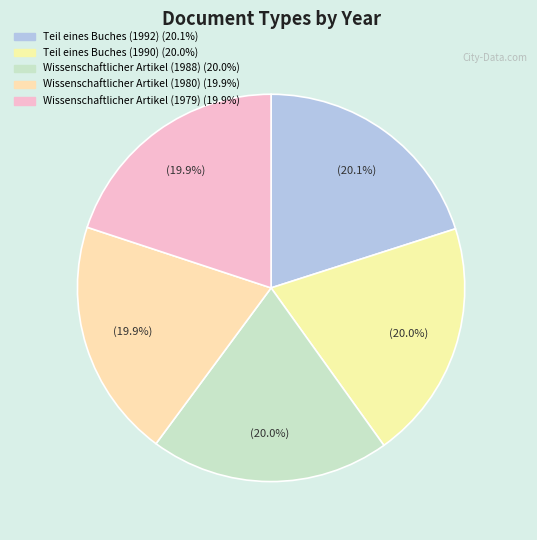

What is the ratio of the value at Wissenschaftlicher Artikel (1979) to the value at Wissenschaftlicher Artikel (1988)?

1.0